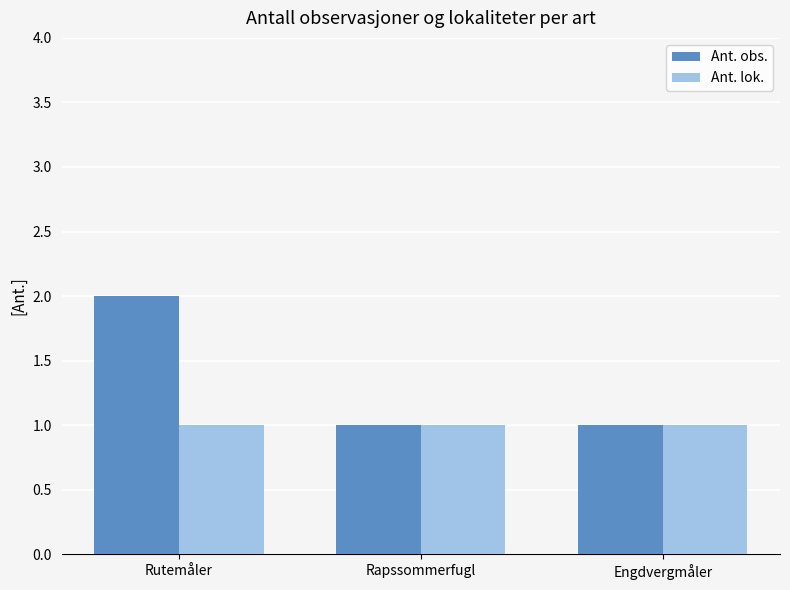

Rank the series by their average value, from lowest to highest.

Ant. lok., Ant. obs.